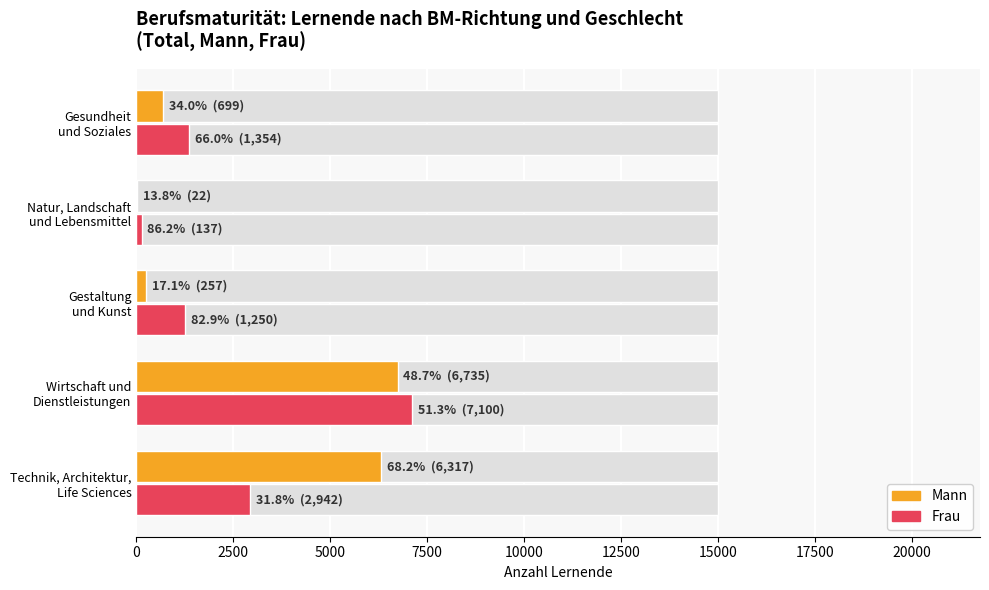

What are all the series names shown in the legend?

Mann, Frau